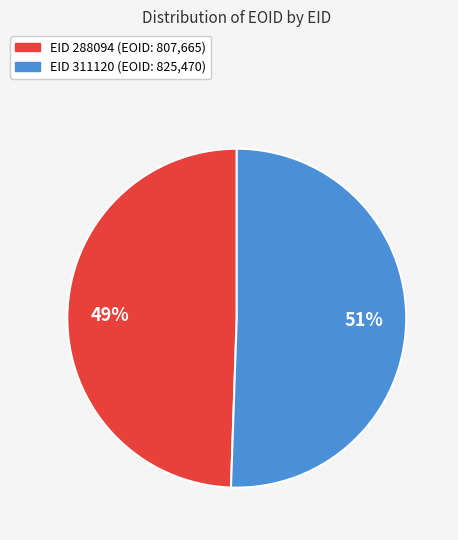

To the nearest percent, what is the average slice percentage?

50%